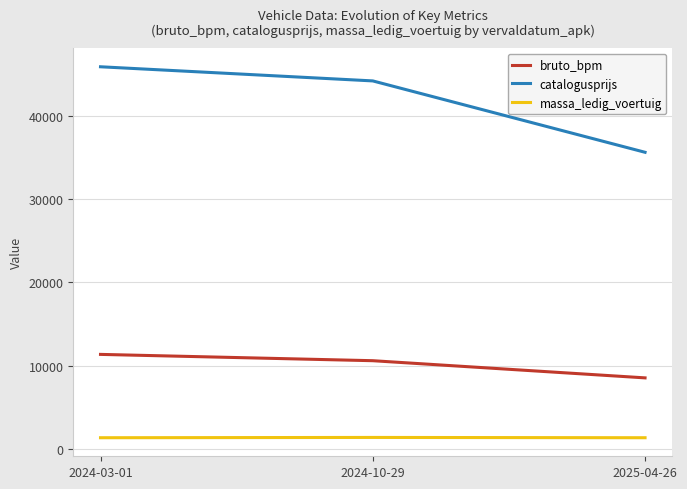

Is this an area chart (filled region under the line)?

No